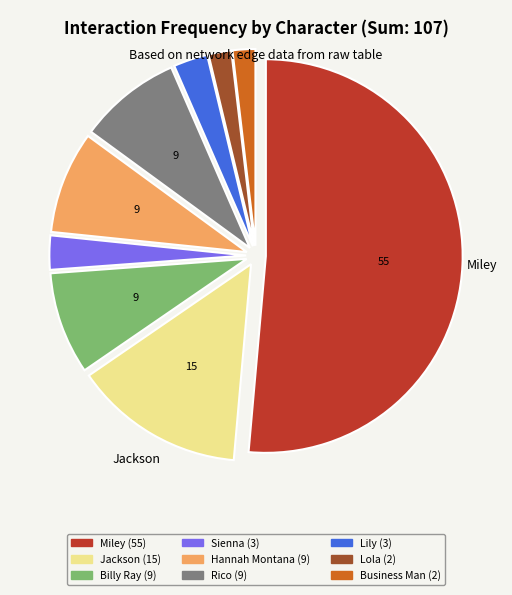

Is Miley the majority of the pie?

Yes